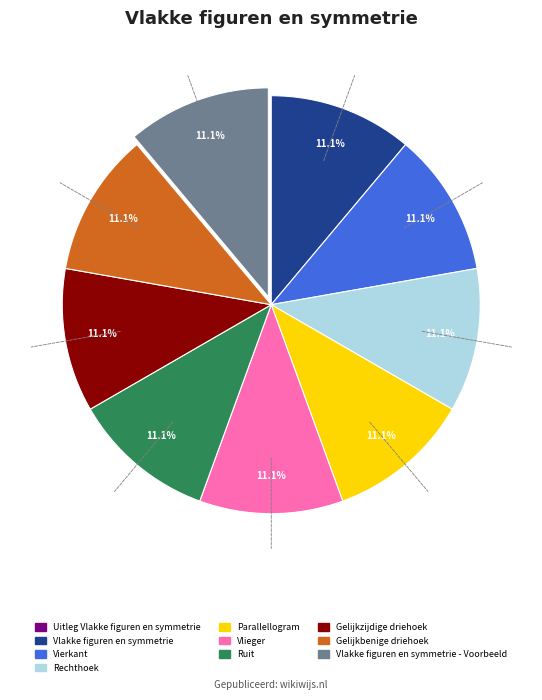

Does any single category account for the majority?

No